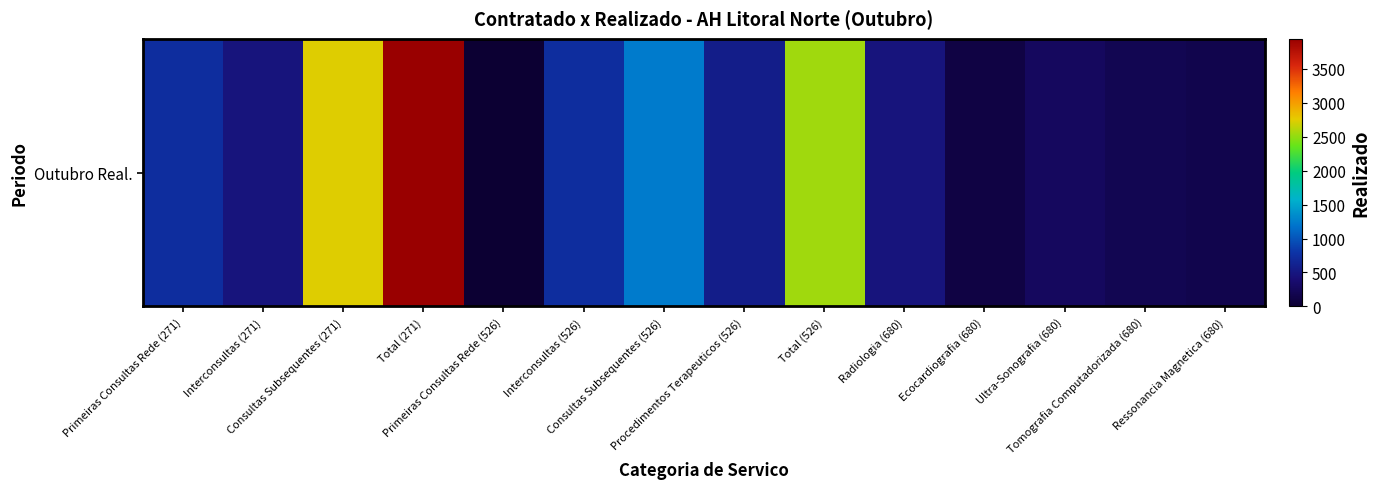

List the labels in order of value, largest first.

Total (271), Consultas Subsequentes (271), Total (526), Consultas Subsequentes (526), Primeiras Consultas Rede (271), Interconsultas (526), Procedimentos Terapeuticos (526), Radiologia (680), Interconsultas (271), Ultra-Sonografia (680), Tomografia Computadorizada (680), Ressonancia Magnetica (680), Ecocardiografia (680), Primeiras Consultas Rede (526)